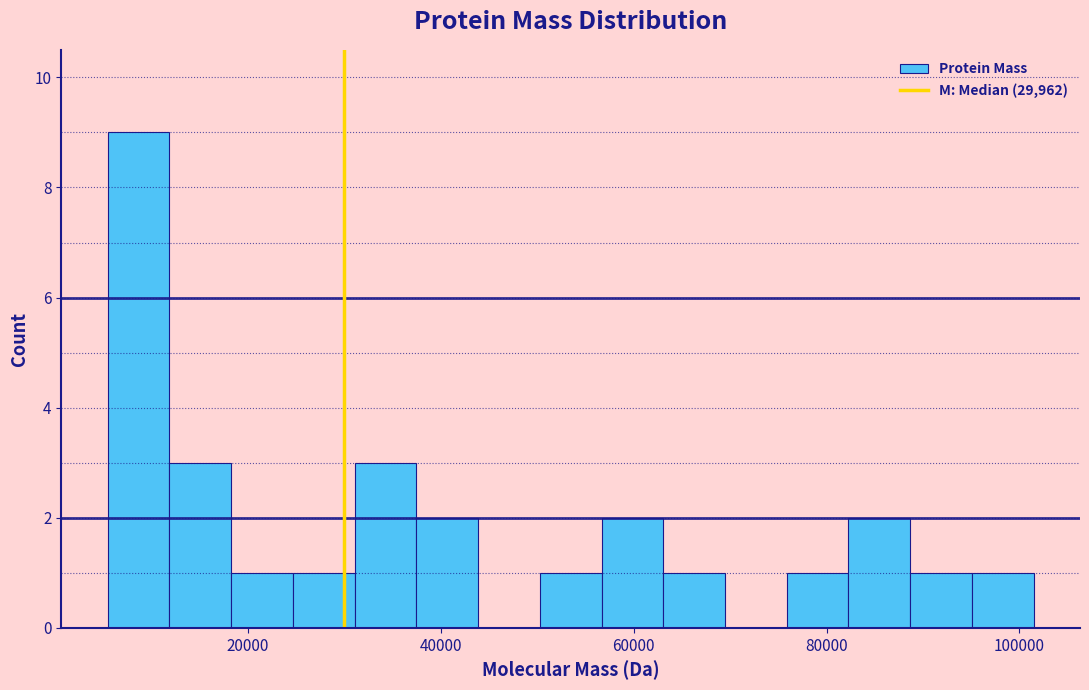

Around what value on the x-axis is the tallest bar? Give the approximate position of its centre, as read against the axis.

8000